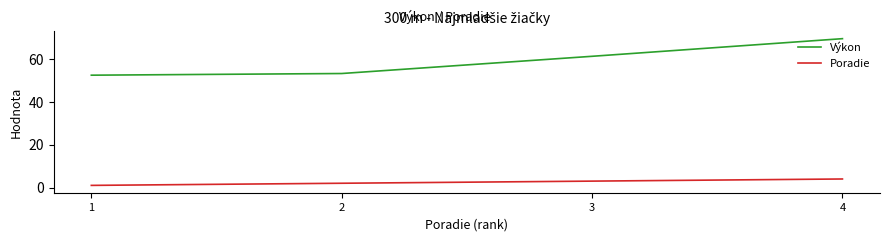

True or false: Poradie has more than 0 interior local peaks.

False